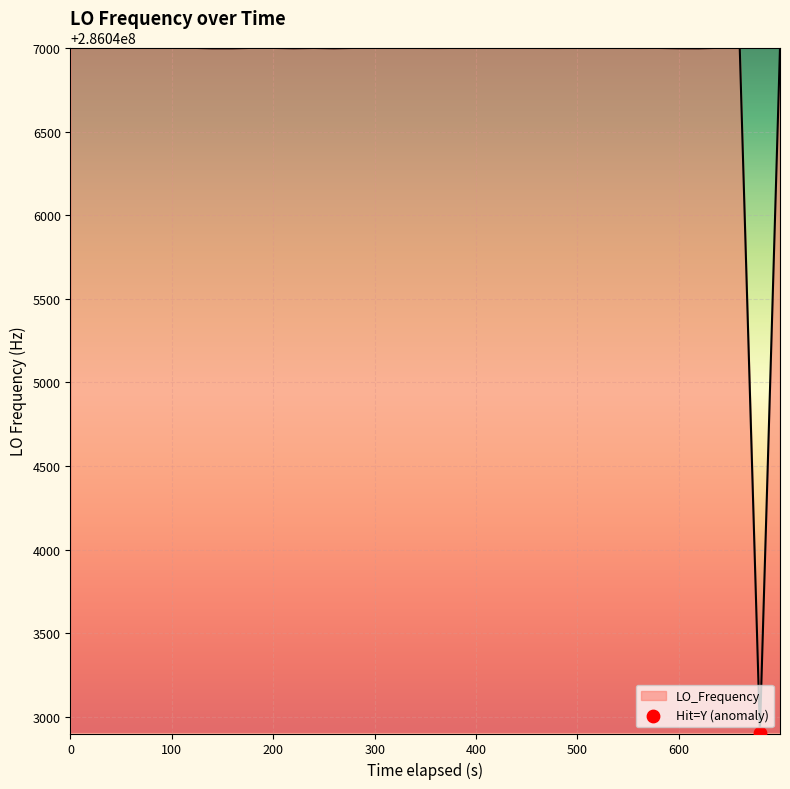

What is the greatest value displayed?

286047001.2